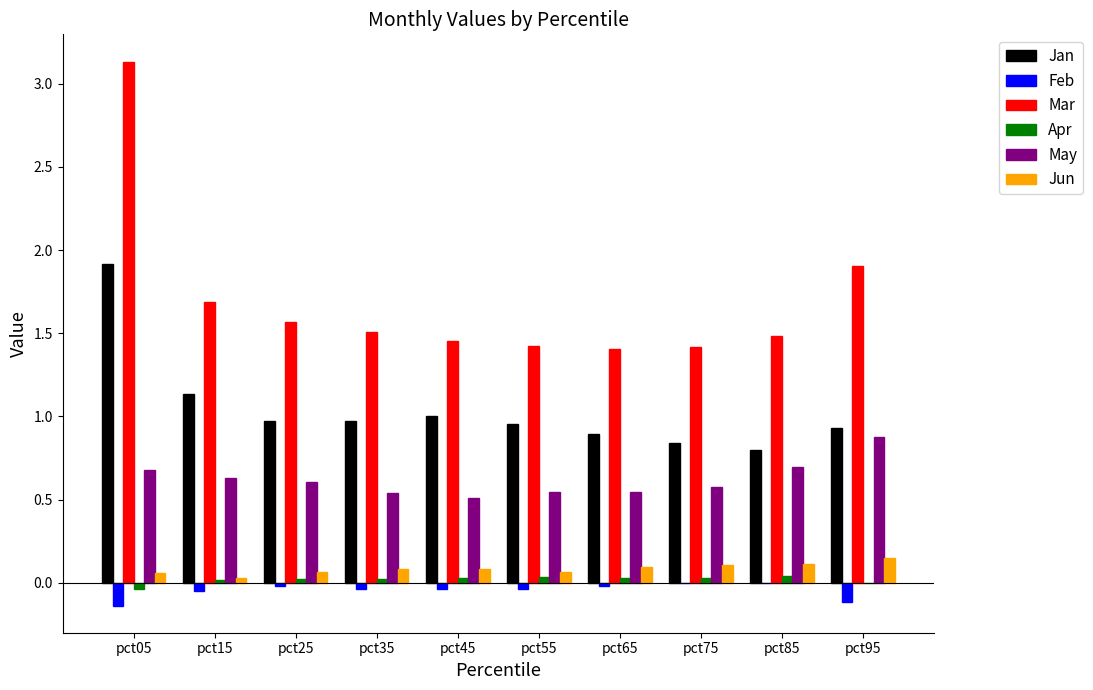

The Mar series shows 0.4 at pct85. True or false?

False